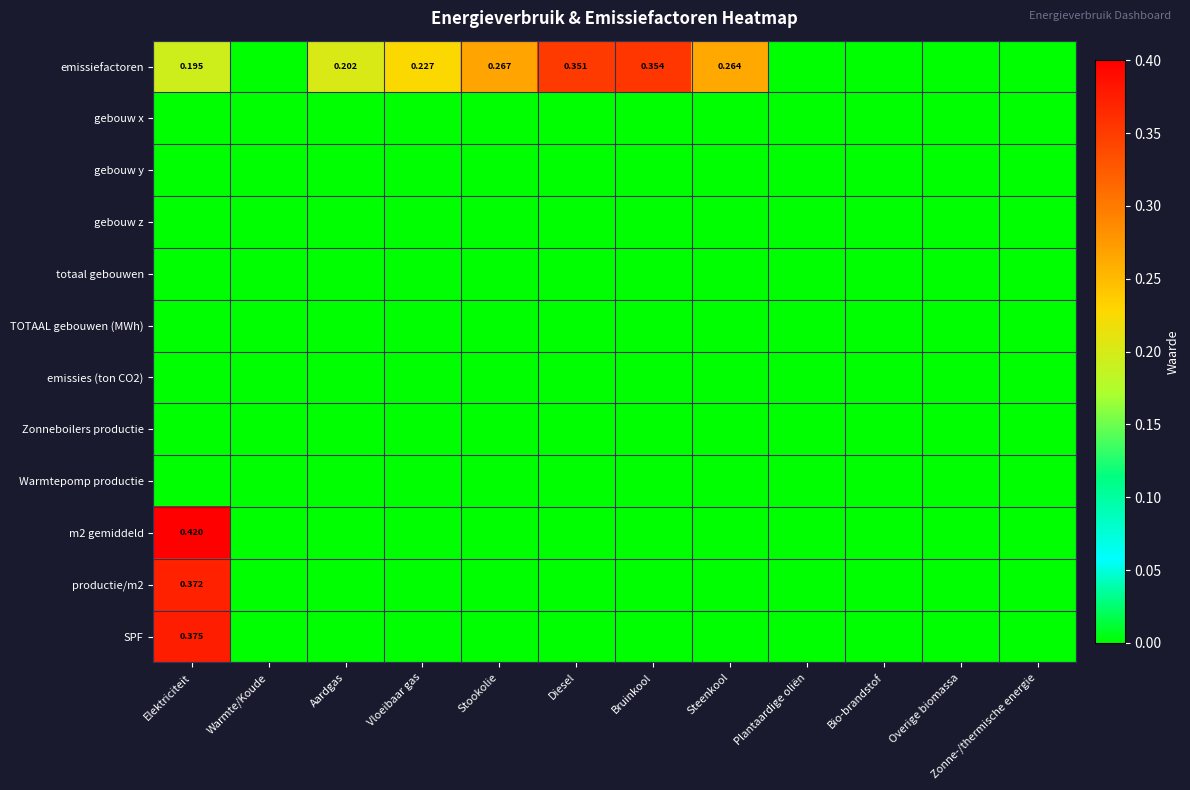

How many data points does each series have?

12